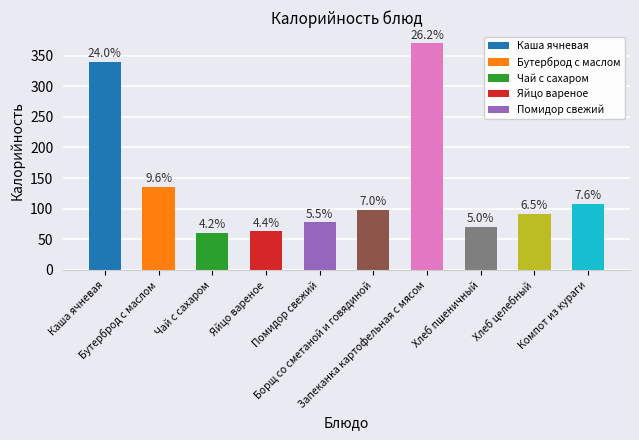

Does the chart contain any negative values?

No